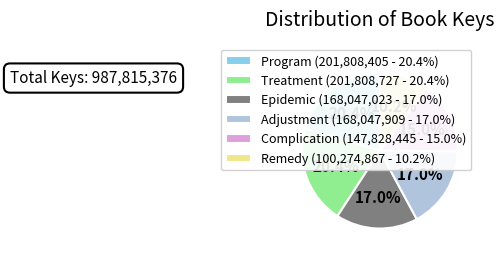

To the nearest percent, what portion does Complication represent?

15%